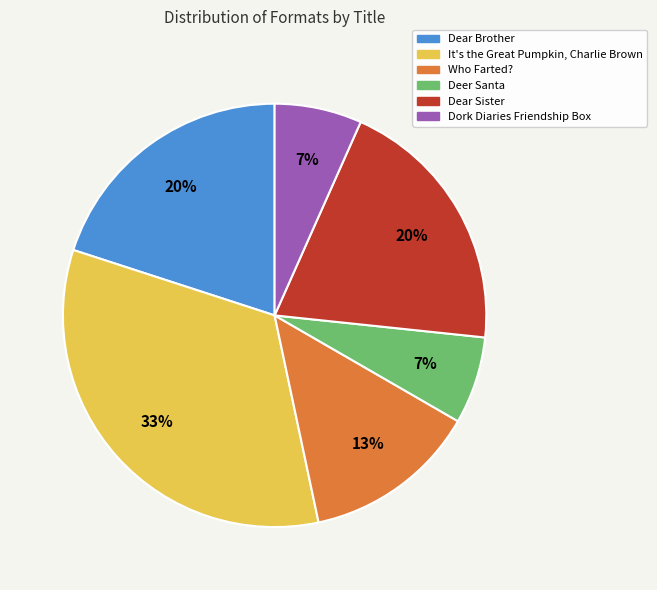

To the nearest percent, what portion does Dear Brother represent?

20%